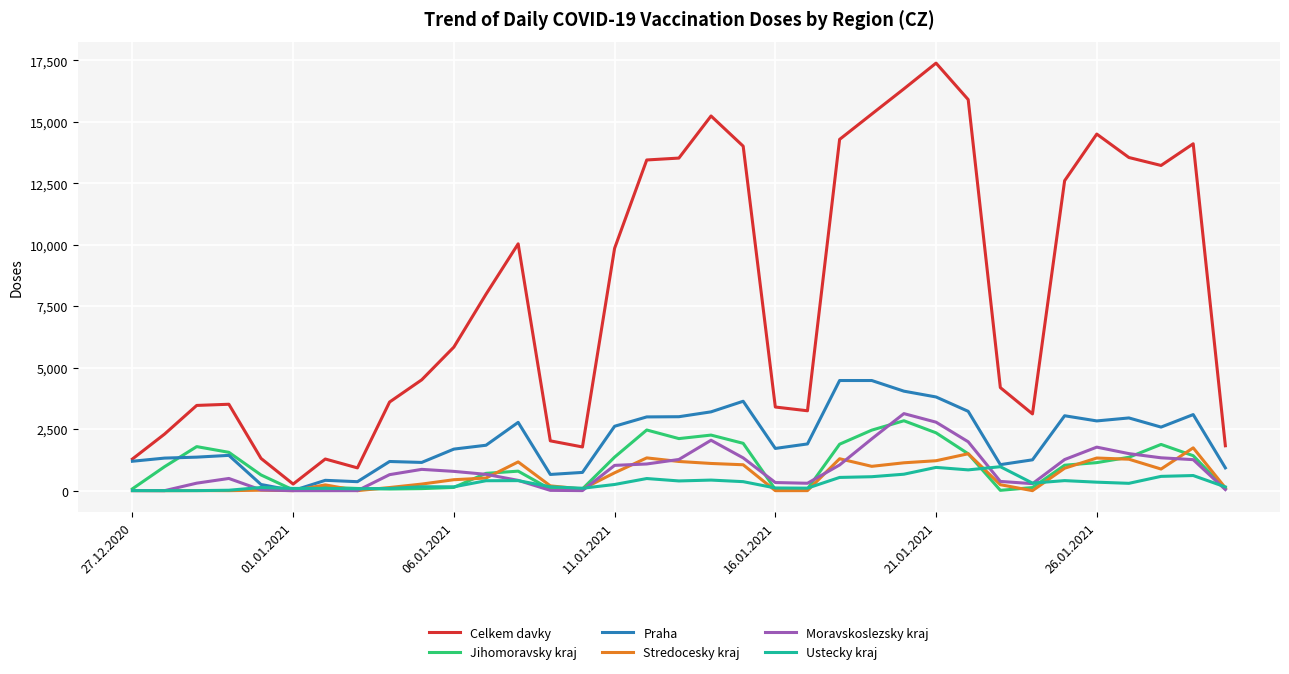

Which series has the widest spread of values?

Celkem davky